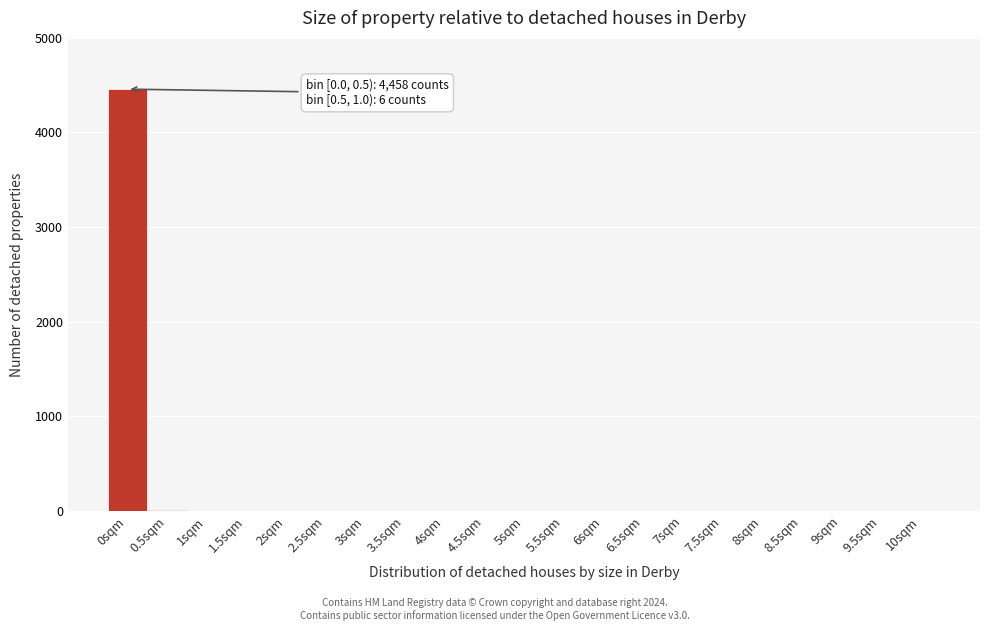

What is the maximum value shown in the chart?

4458